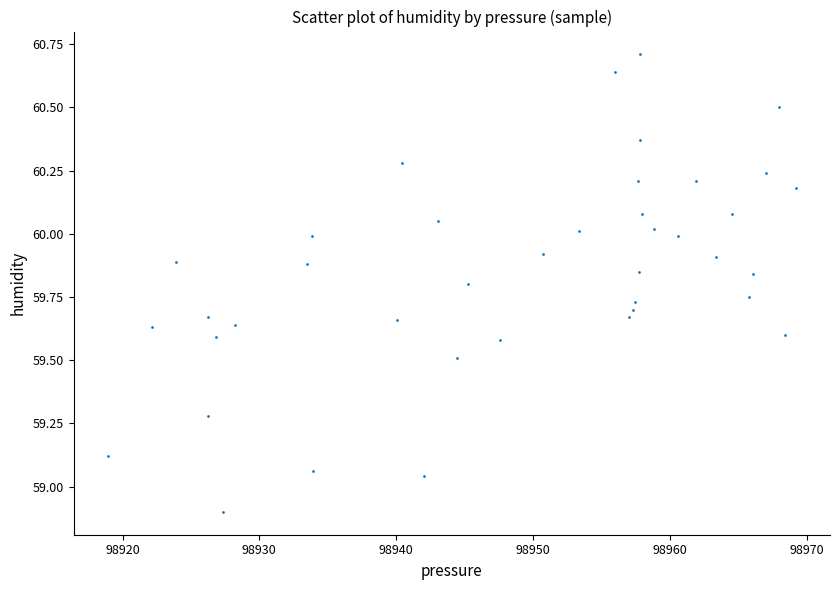

What is the range of X values (max minus min)?

50.2